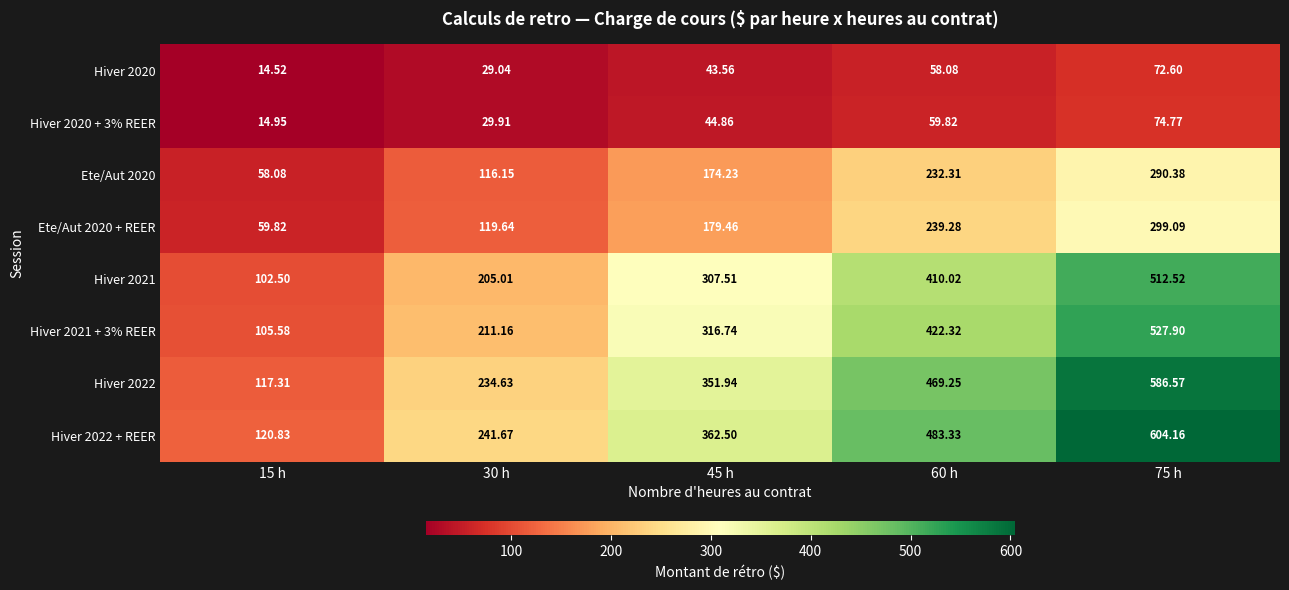

Is the value of Hiver 2021 at 75 h greater than the value of Hiver 2022 at 30 h?

Yes